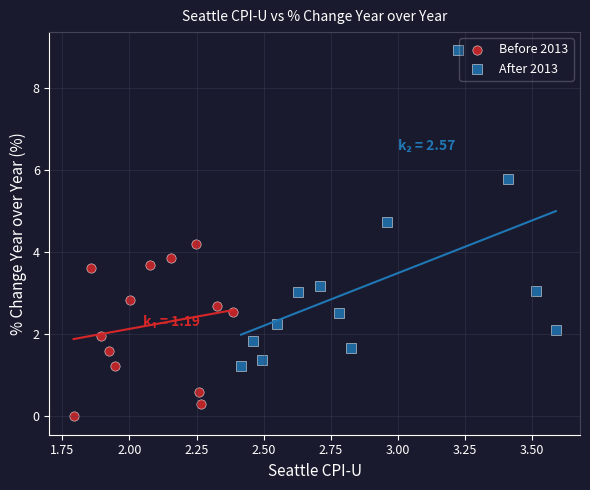

Which series reaches the maximum Y coordinate?

After 2013